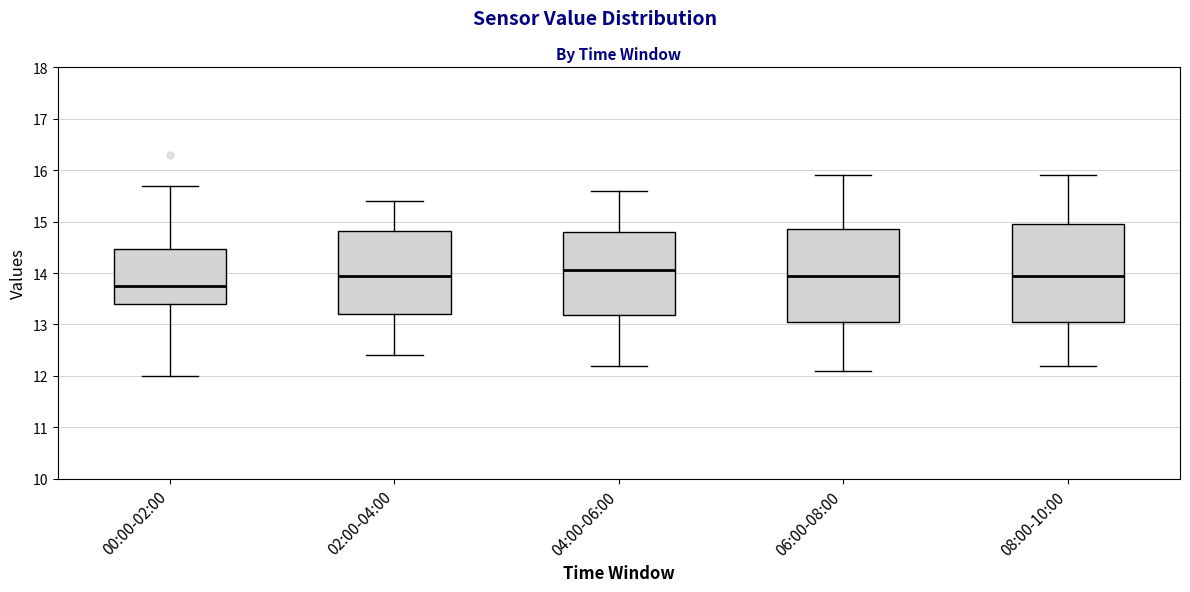

Which box's median line is the highest?

04:00-06:00